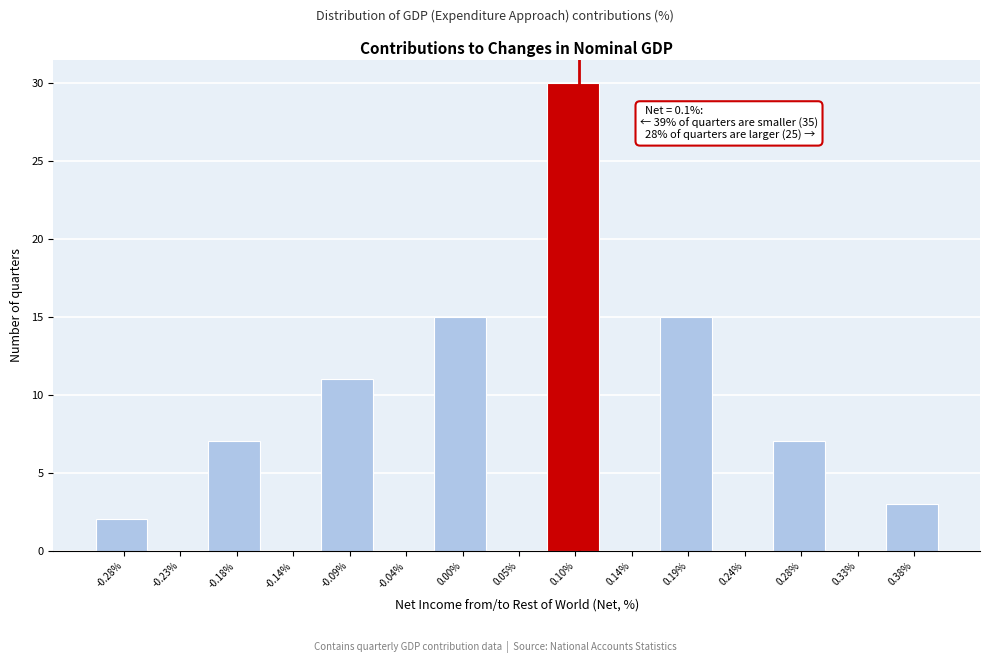

Over which range of the x-axis is the bar tallest?

0.075 to 0.120